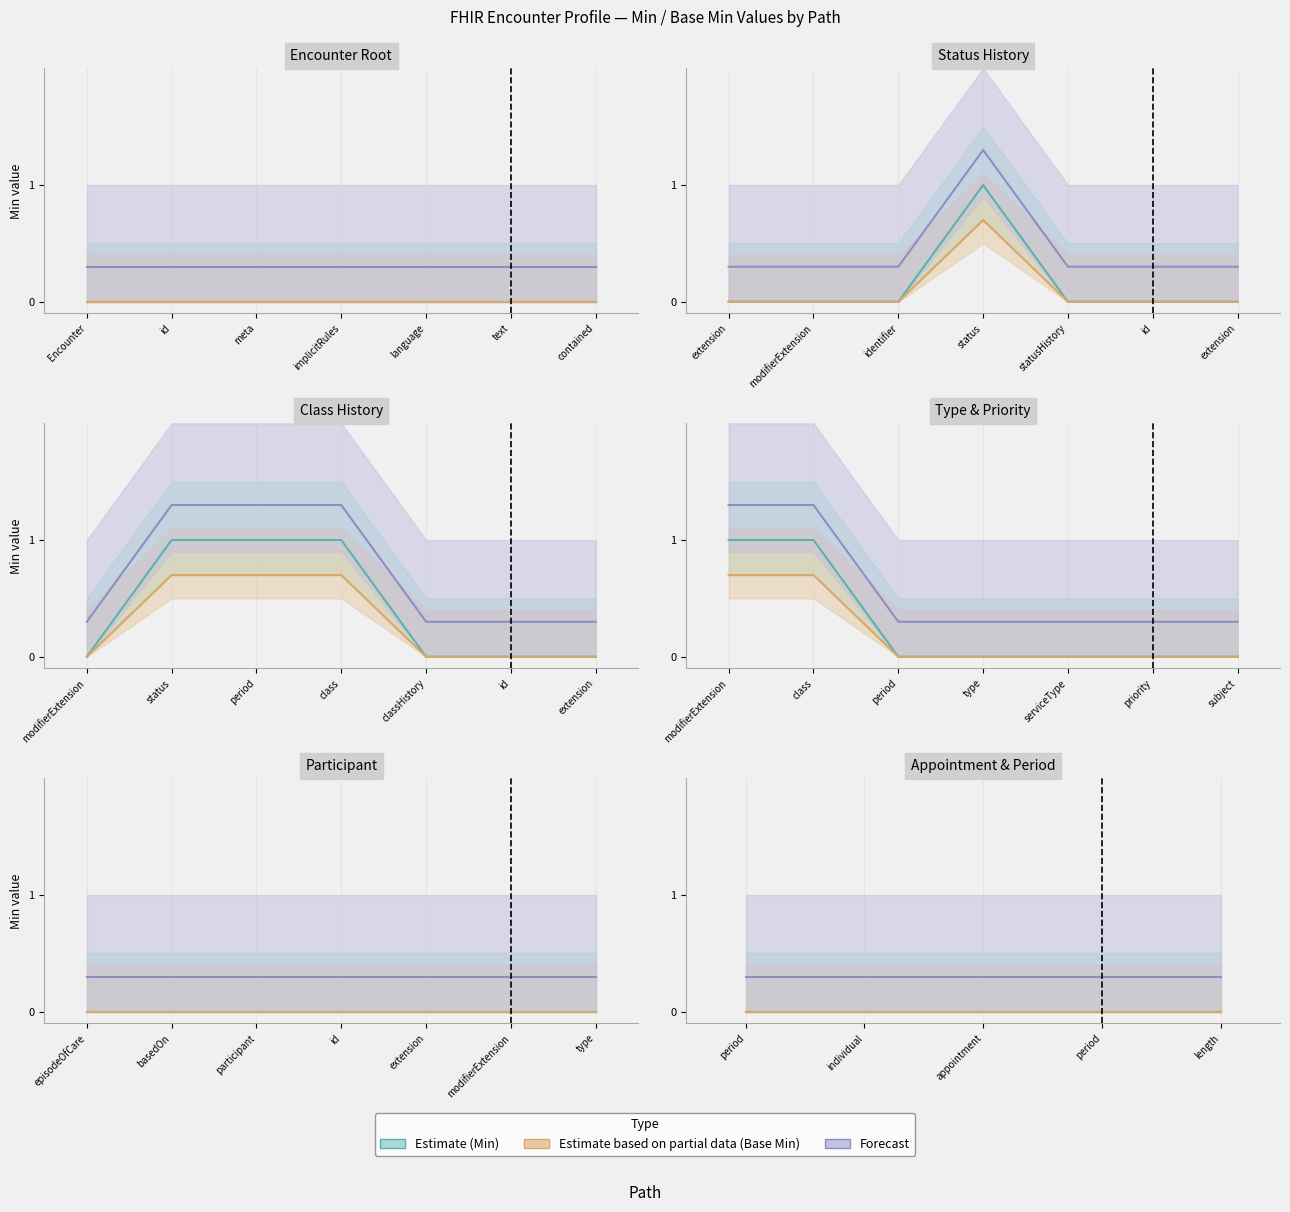

At which label does Estimate (Min) reach its peak?

Encounter